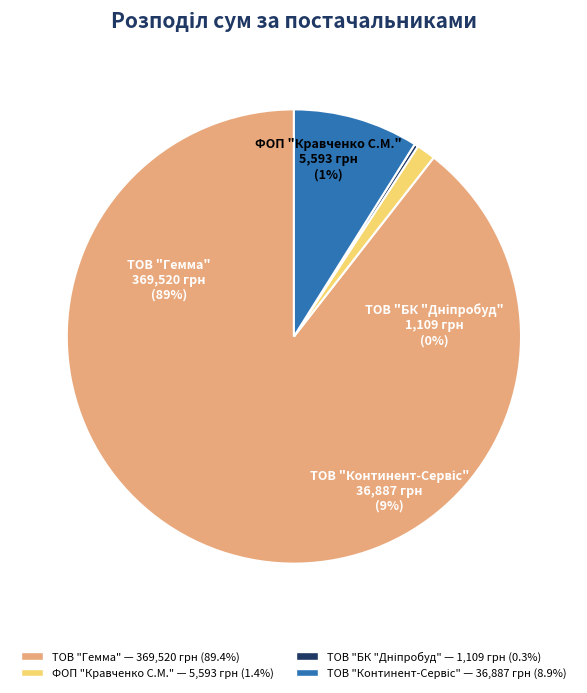

How many slices are in this pie chart?

4